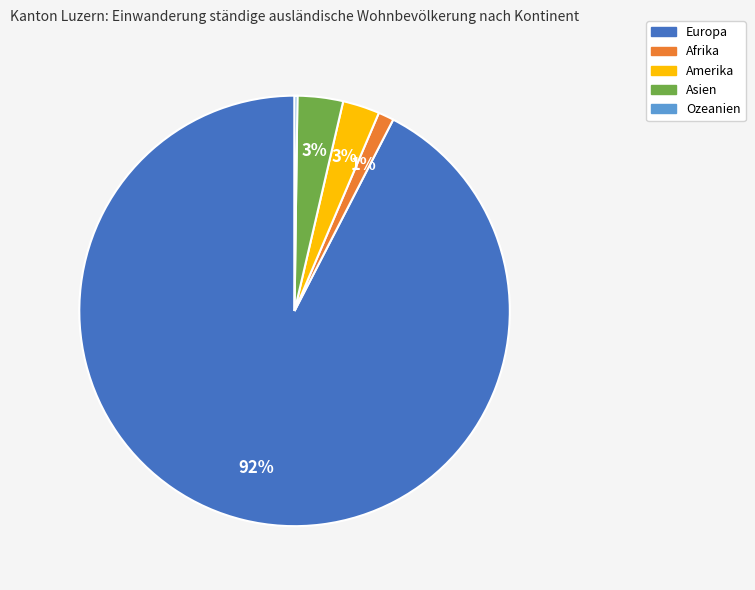

Does Amerika account for over 50% of the chart?

No